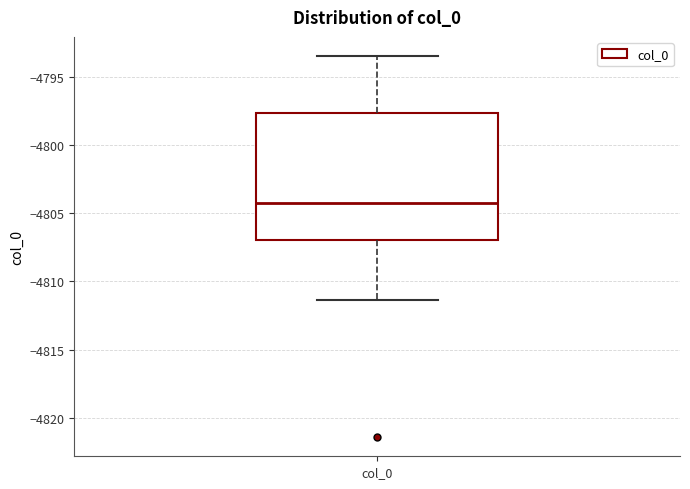

Transcribe this box plot: give where the median line is, the range the box spans, and where the two whiskers end, as read against the y-axis. The values are not printed on the chart, so give them approximately, as read against the axis.

median -4804.0, box -4807.0 to -4797.5, whiskers -4811.5 to -4793.5